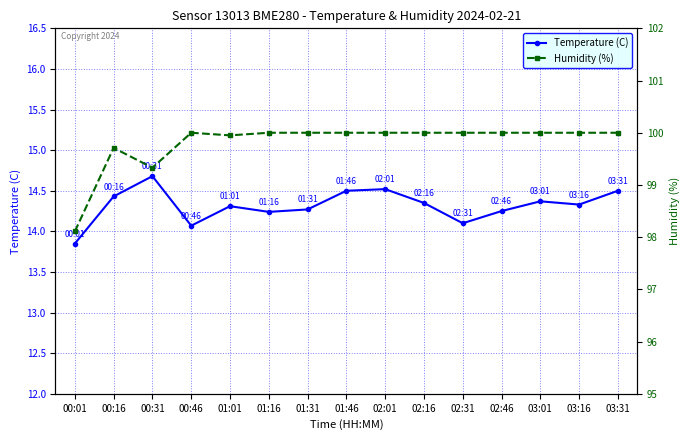

What position from the left is 01:31?

7